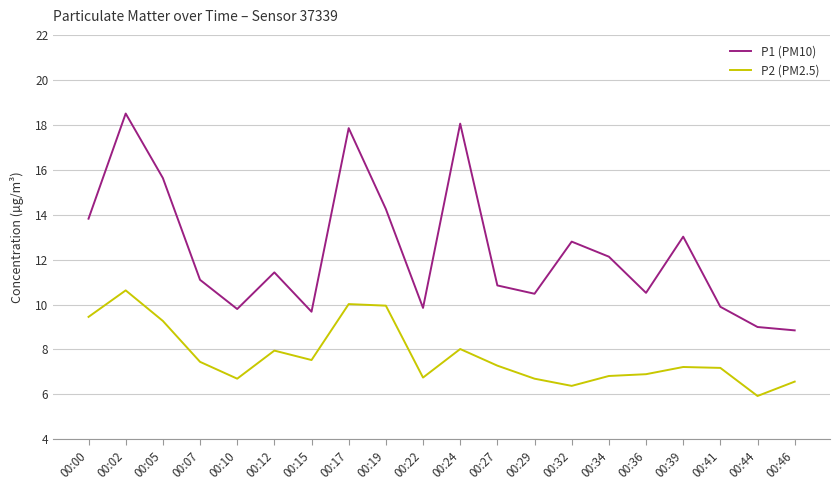

True or false: P1 (PM10) and P2 (PM2.5) cross at least once.

False